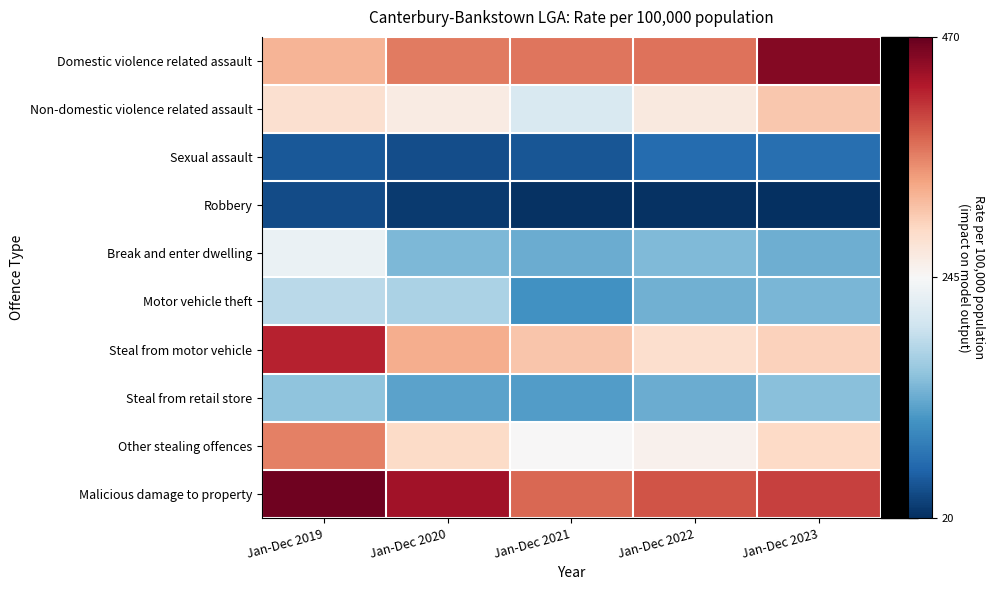

What is the minimum value shown in the chart?

20.7